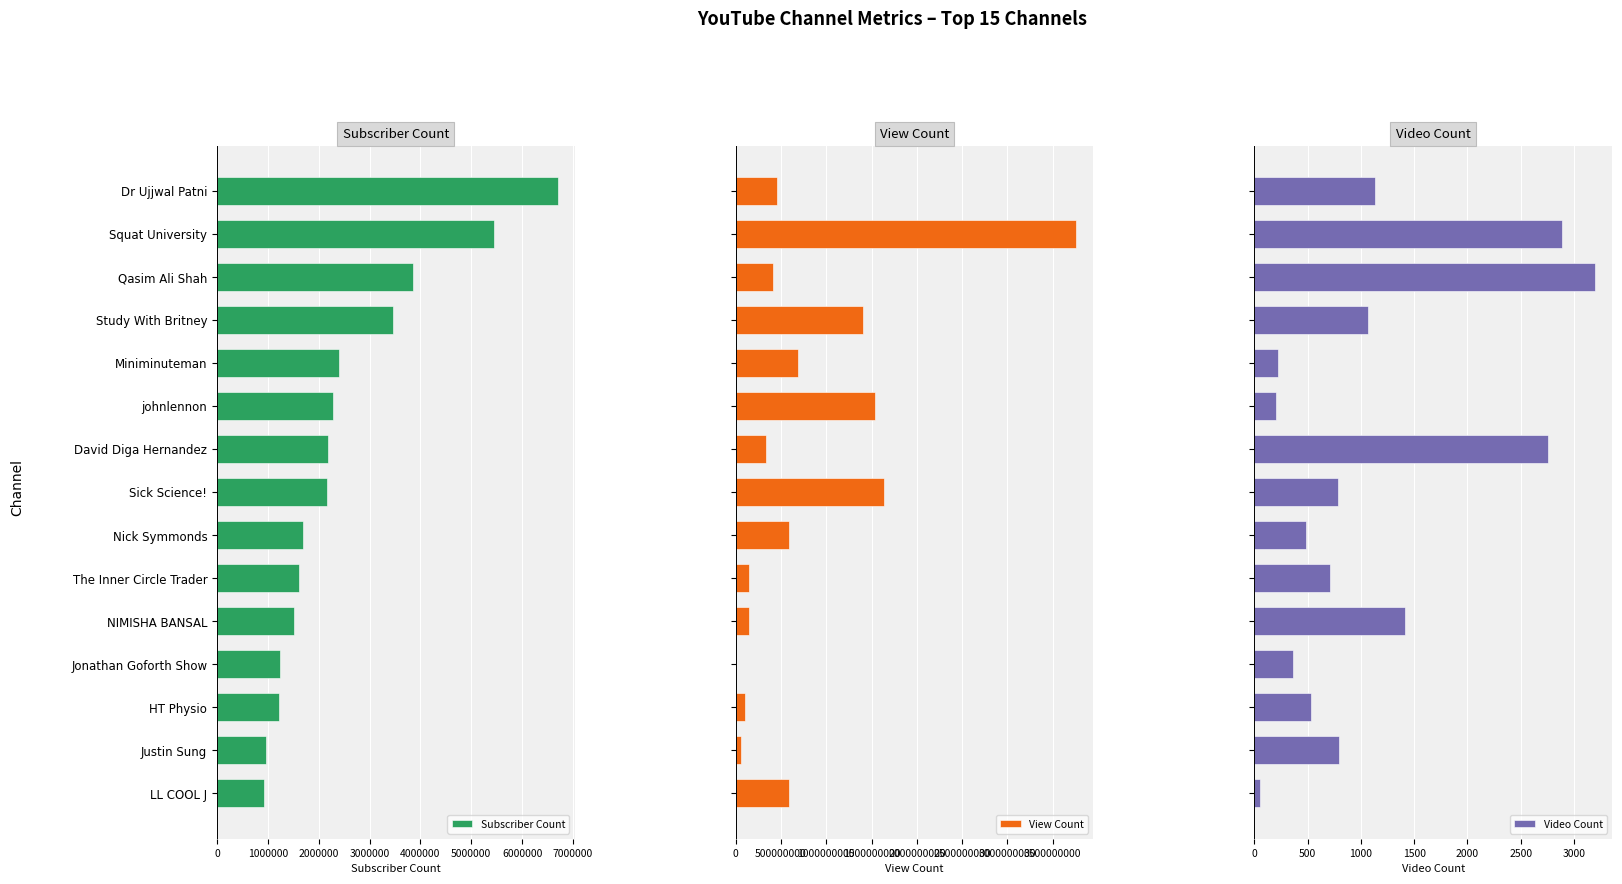

Is it true that Subscriber Count equals 3460000 at Study With Britney?

True